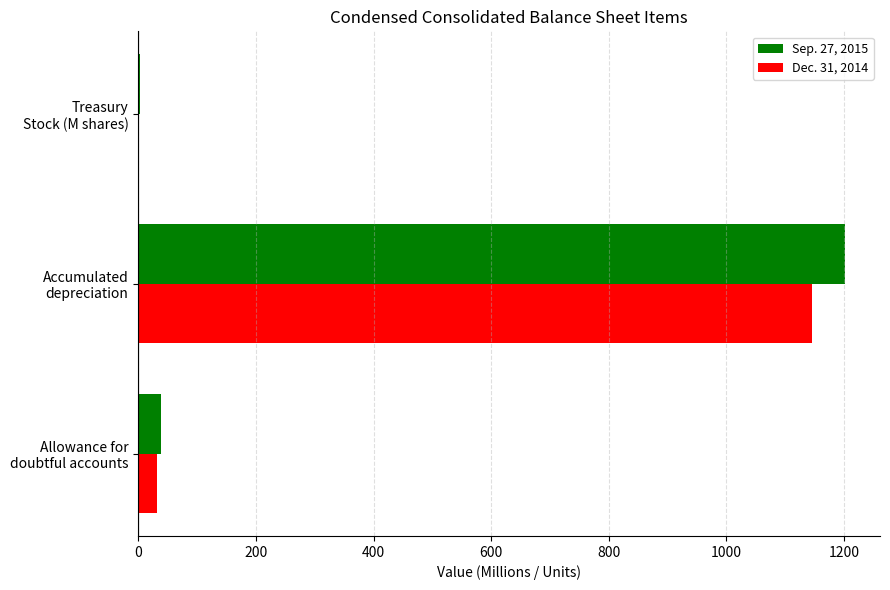

How many categories are shown in the chart?

3